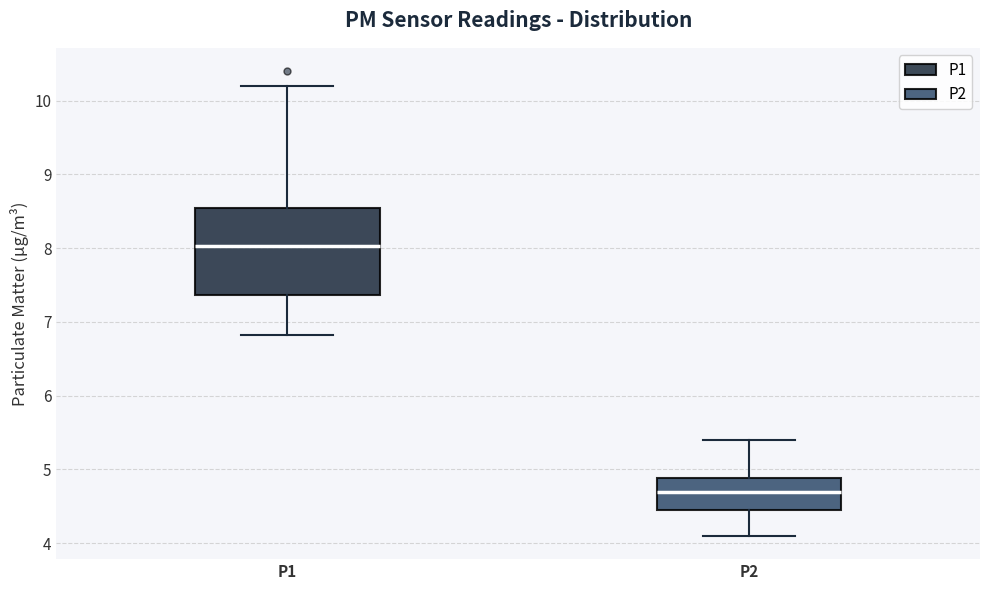

Comparing the boxes themselves (not the whiskers), which one is the tallest?

P1